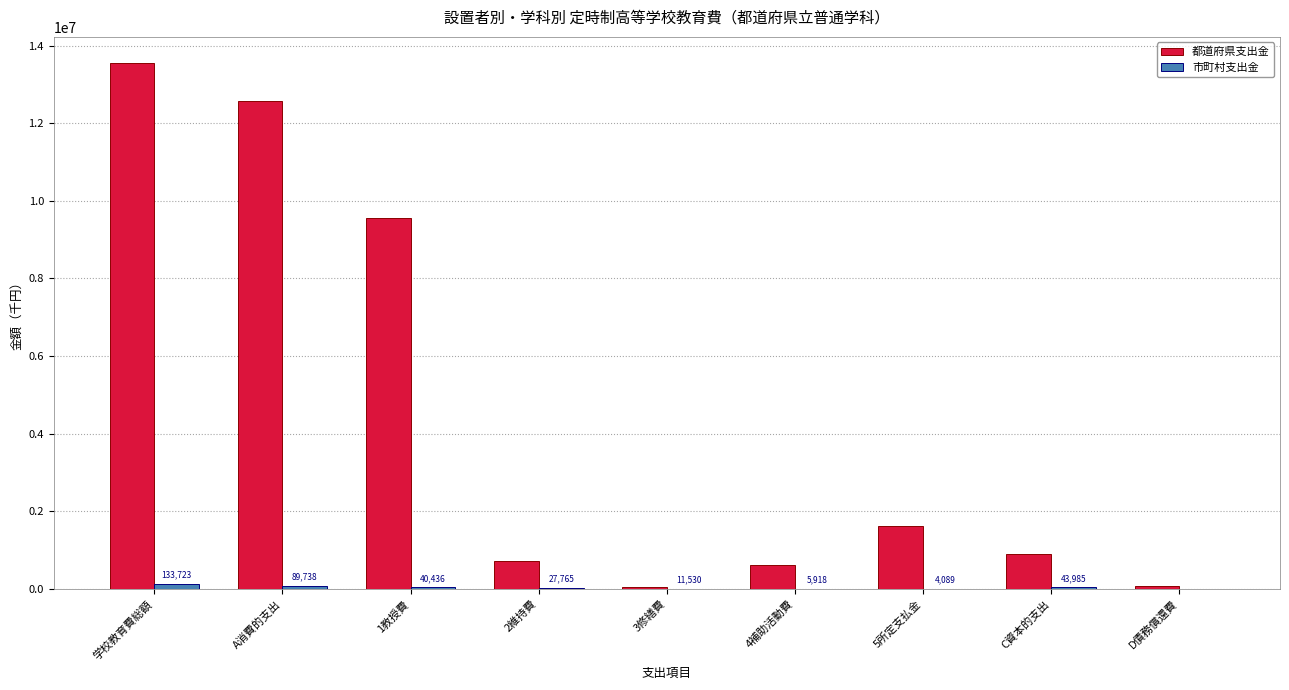

Which series has the largest total across all categories?

都道府県支出金